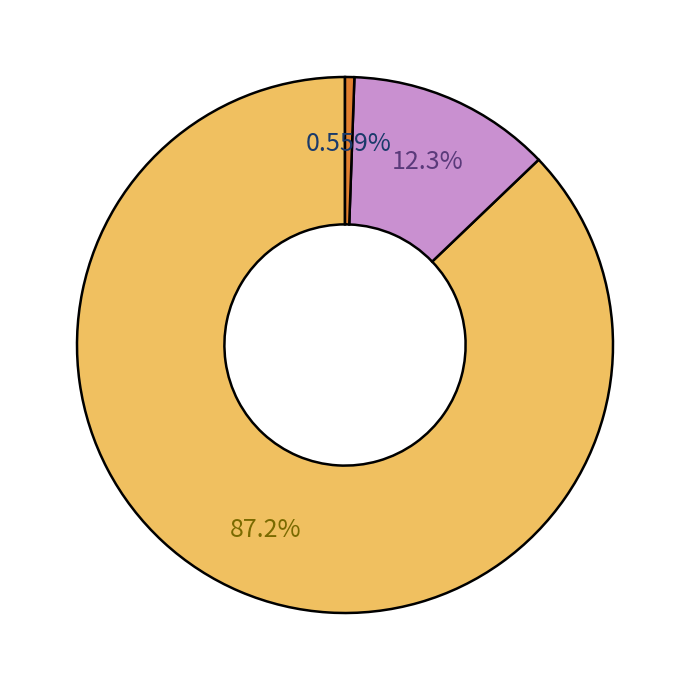

How many slices are in this pie chart?

3